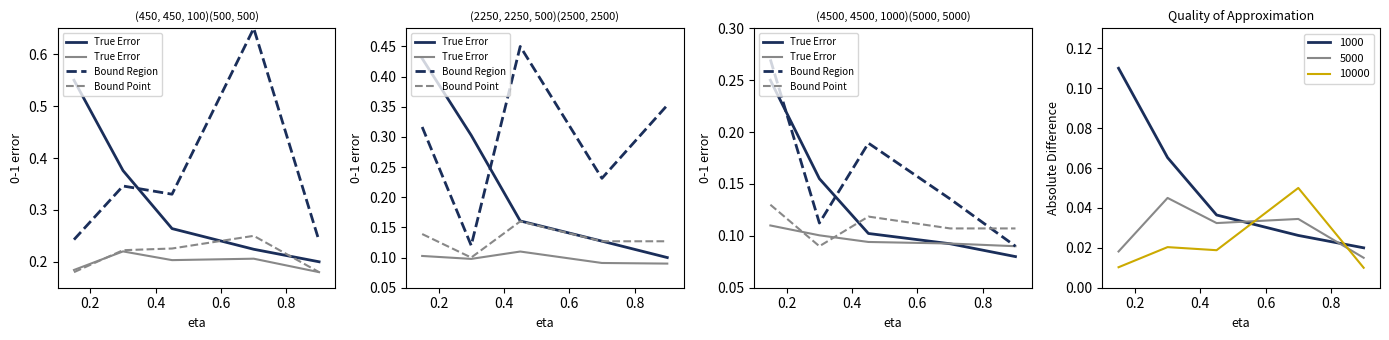

How many intersections are there between 1000 and 10000?

2